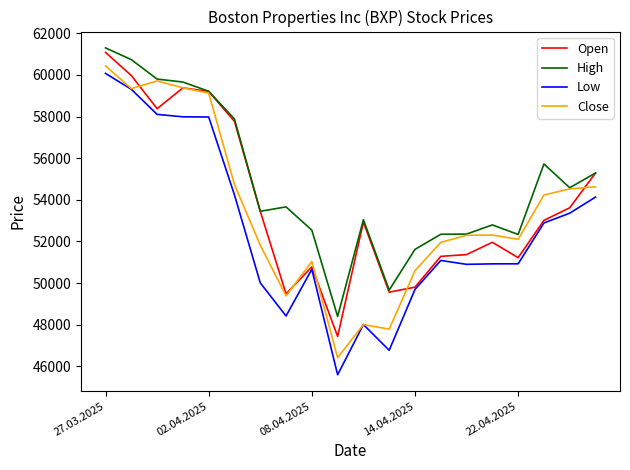

Which series has the largest total across all categories?

High